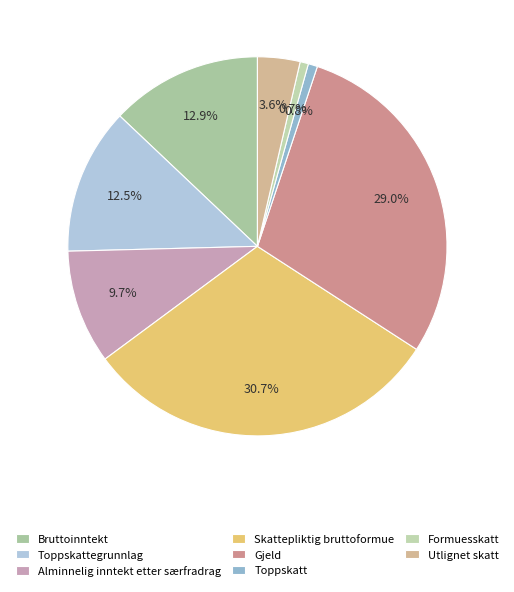

Does any single category account for the majority?

No